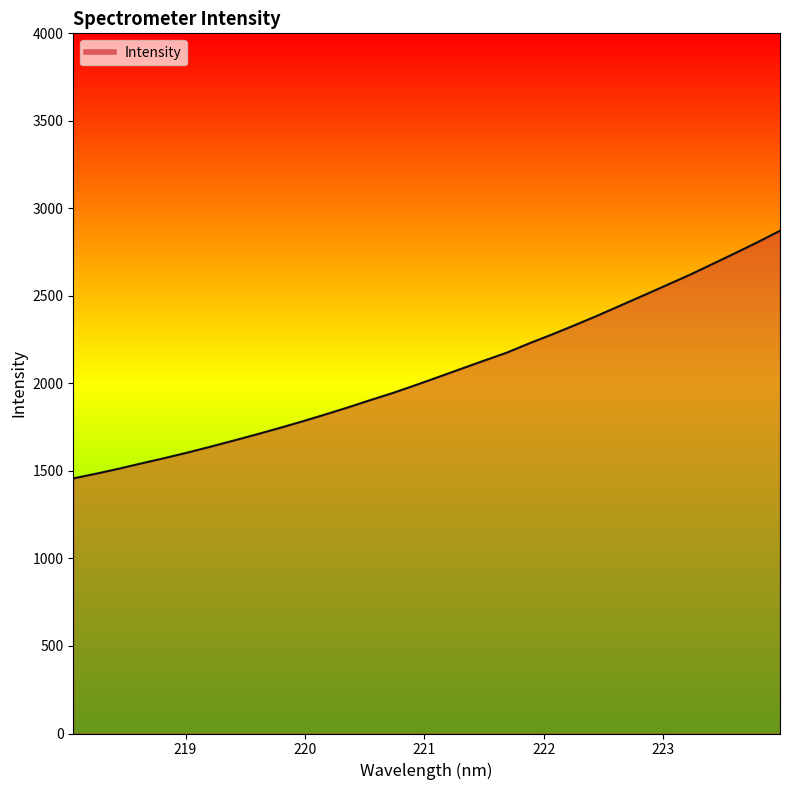

What is the smallest value displayed?

1457.4